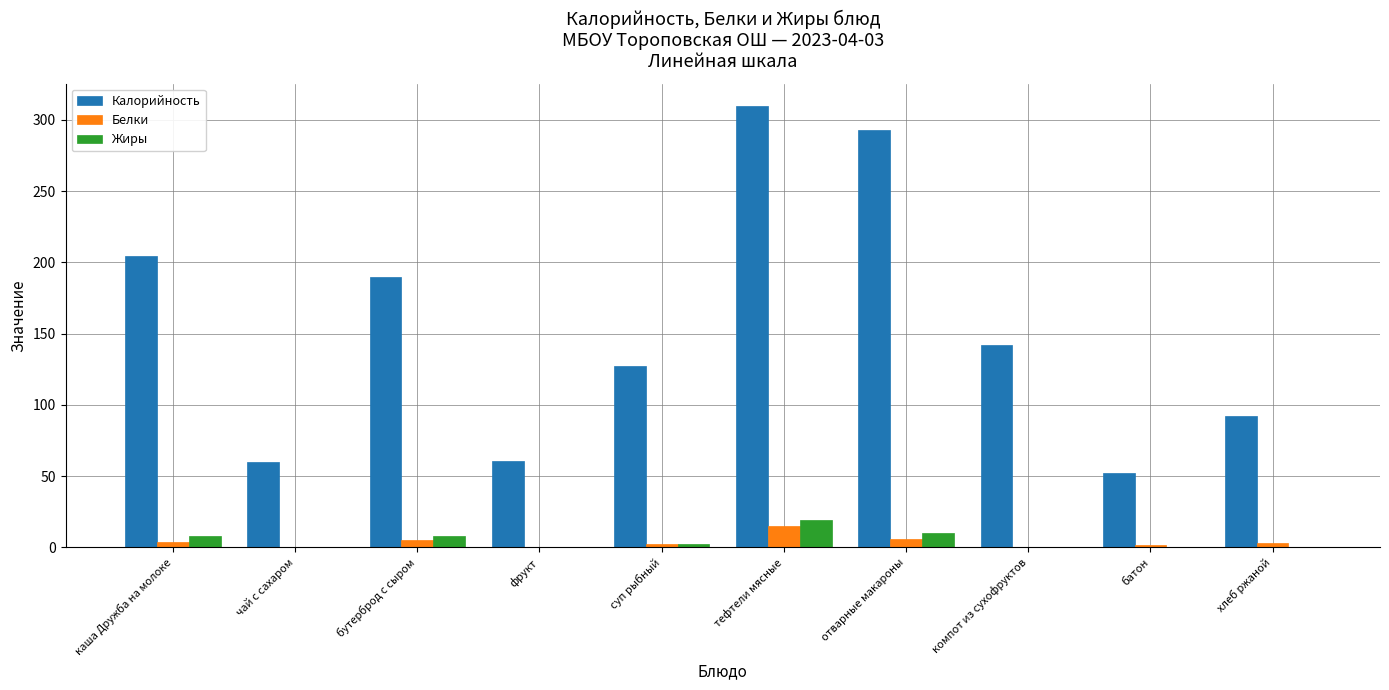

Which series changed the most between компот из сухофруктов and хлеб ржаной?

Калорийность